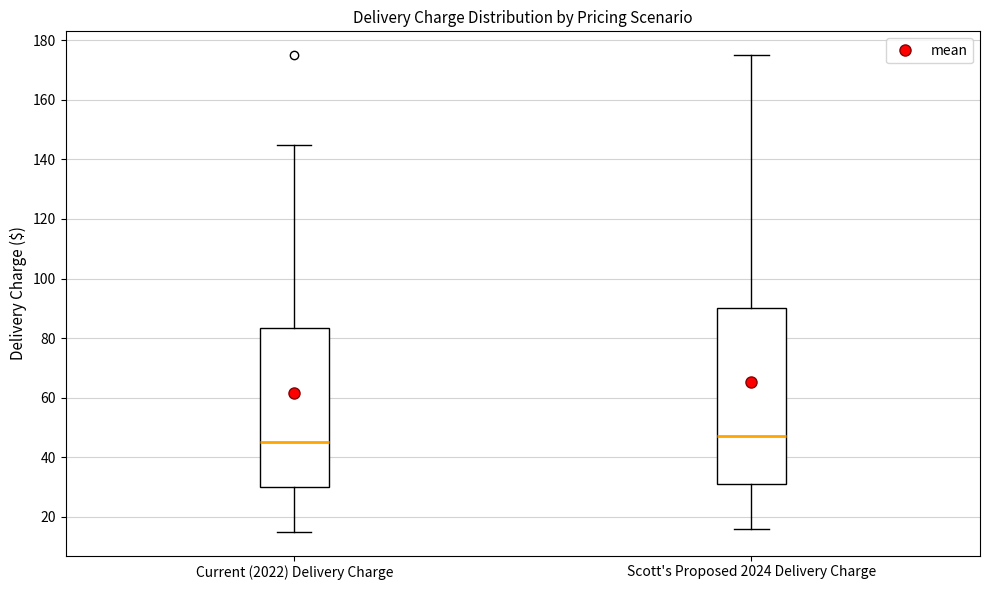

Which box is the tallest, from its lower edge to its upper edge?

Scott's Proposed 2024 Delivery Charge